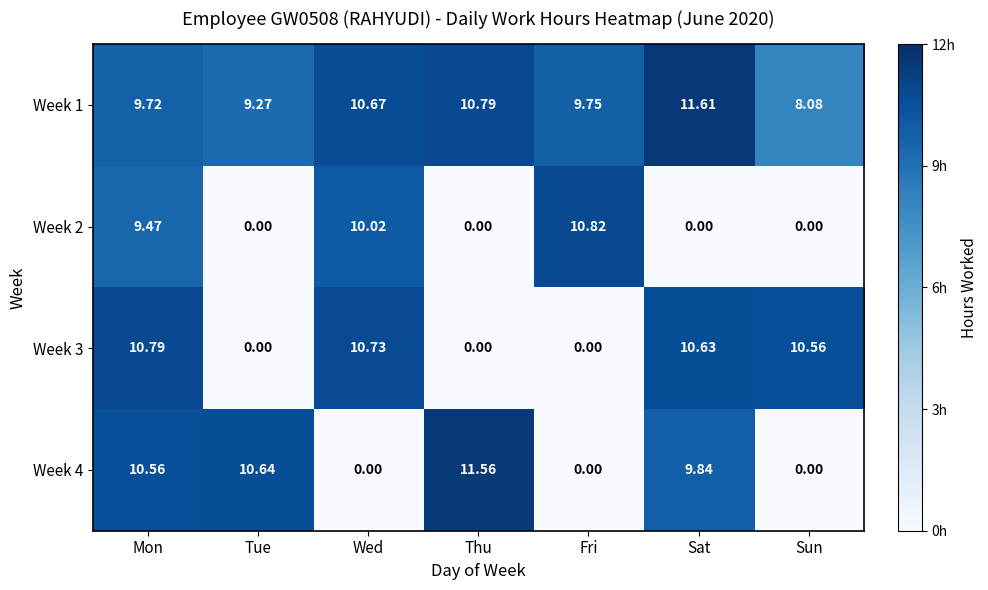

Which category has the lowest value in the Week 1 series?

Sun